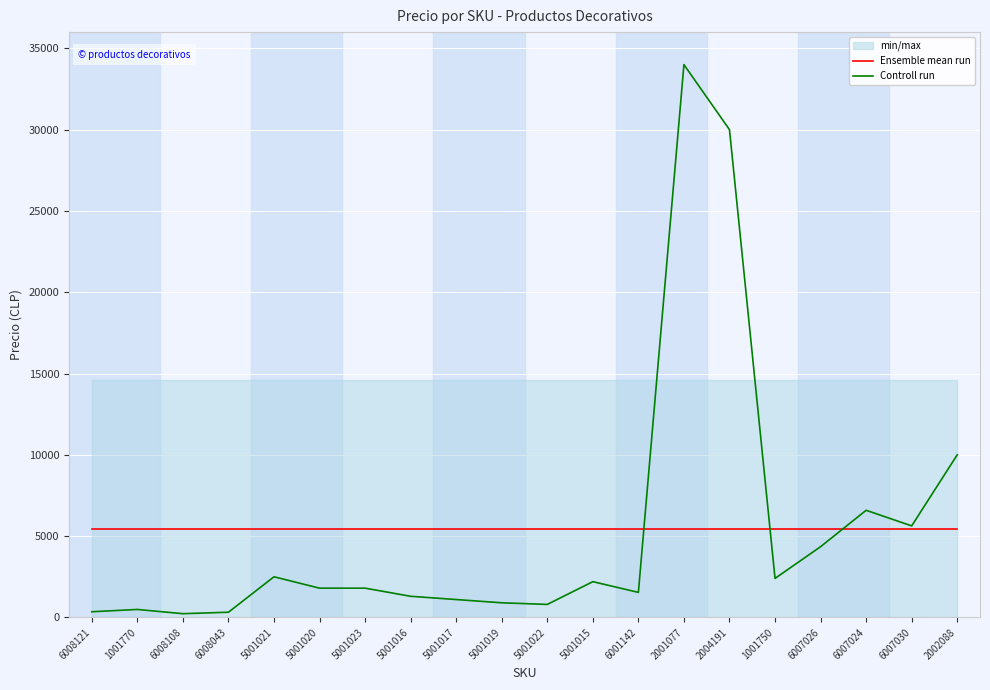

Which series changed the most between 6008043 and 5001016?

Controll run